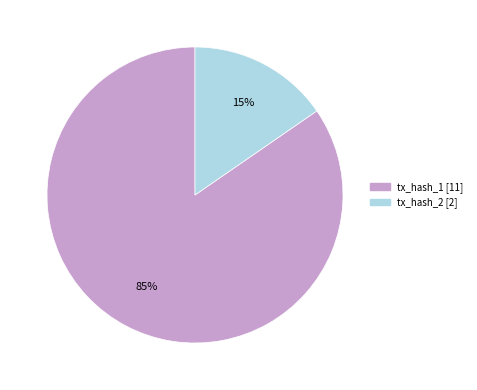

To the nearest percent, what is the average slice percentage?

50%